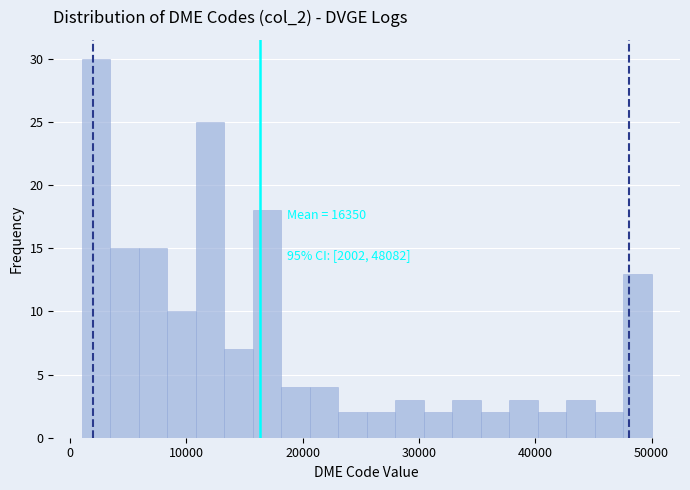

Around what value on the x-axis is the tallest bar? Give the approximate position of its centre, as read against the axis.

2000